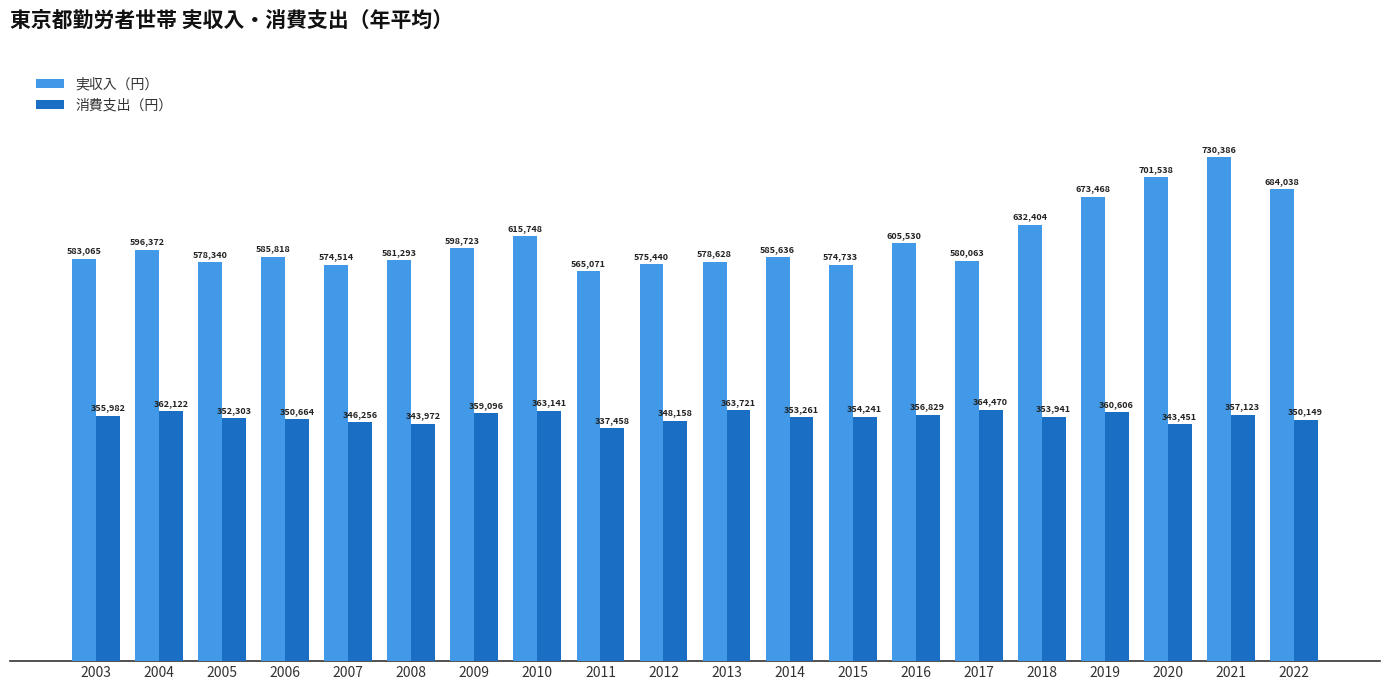

Which series has the widest spread of values?

実収入（円）